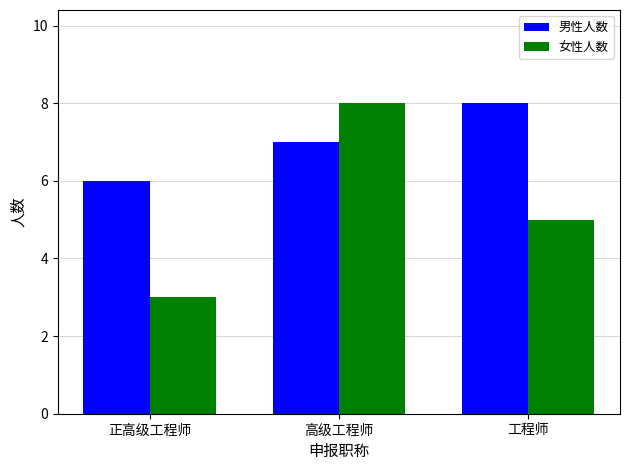

What is the value of the 女性人数 bar at the 1st from the left?

3